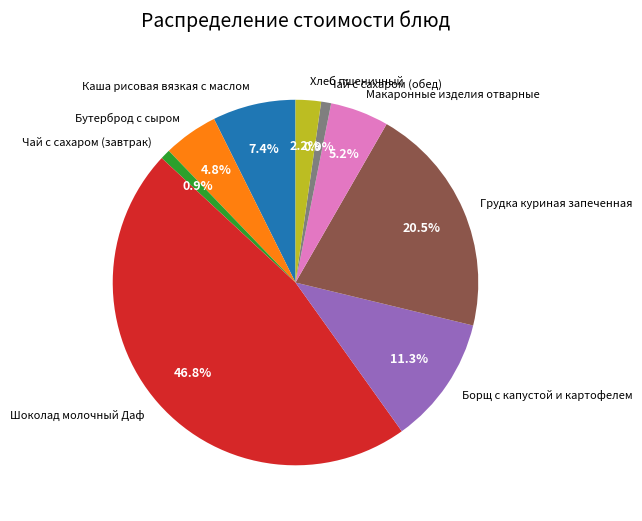

What is the ratio of the value at Хлеб пшеничный to the value at Макаронные изделия отварные?

0.4